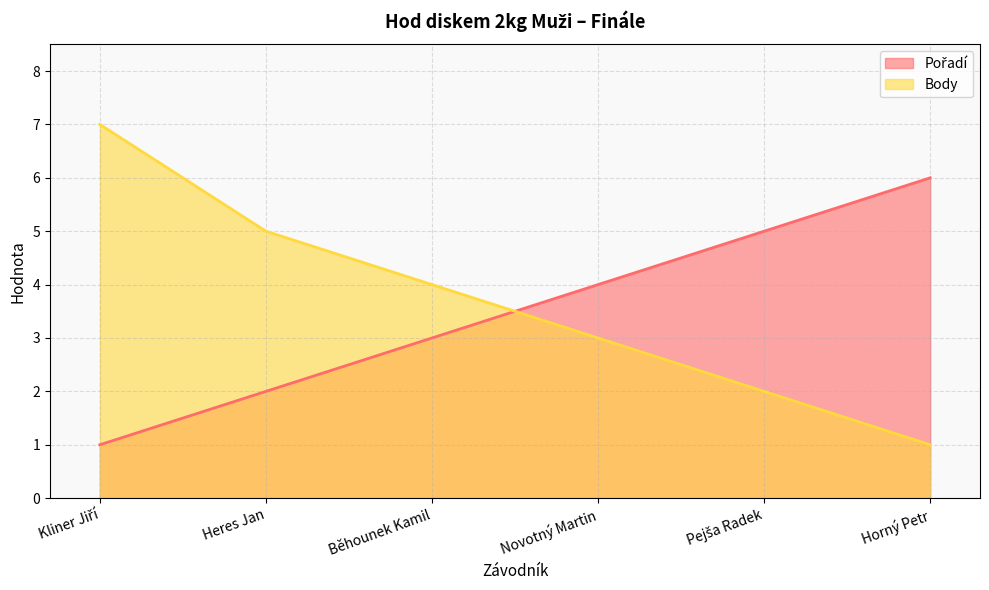

Count the Body values in the range 2 to 5.

4